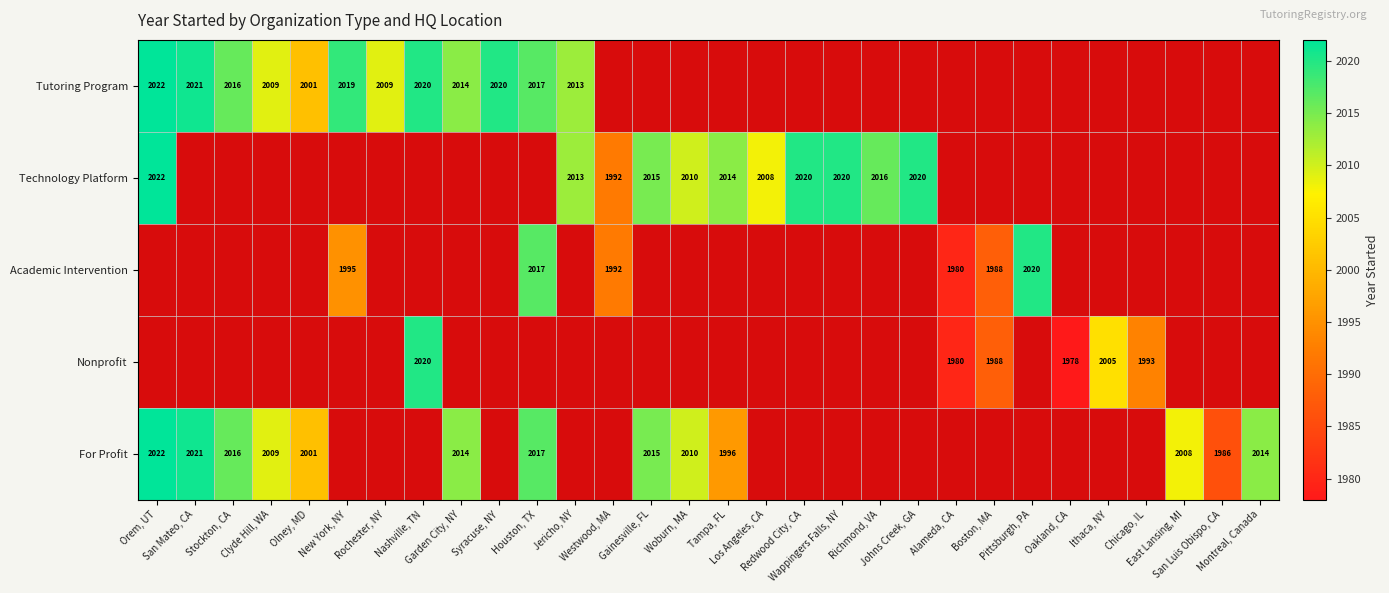

What is the smallest value displayed?

1978.0